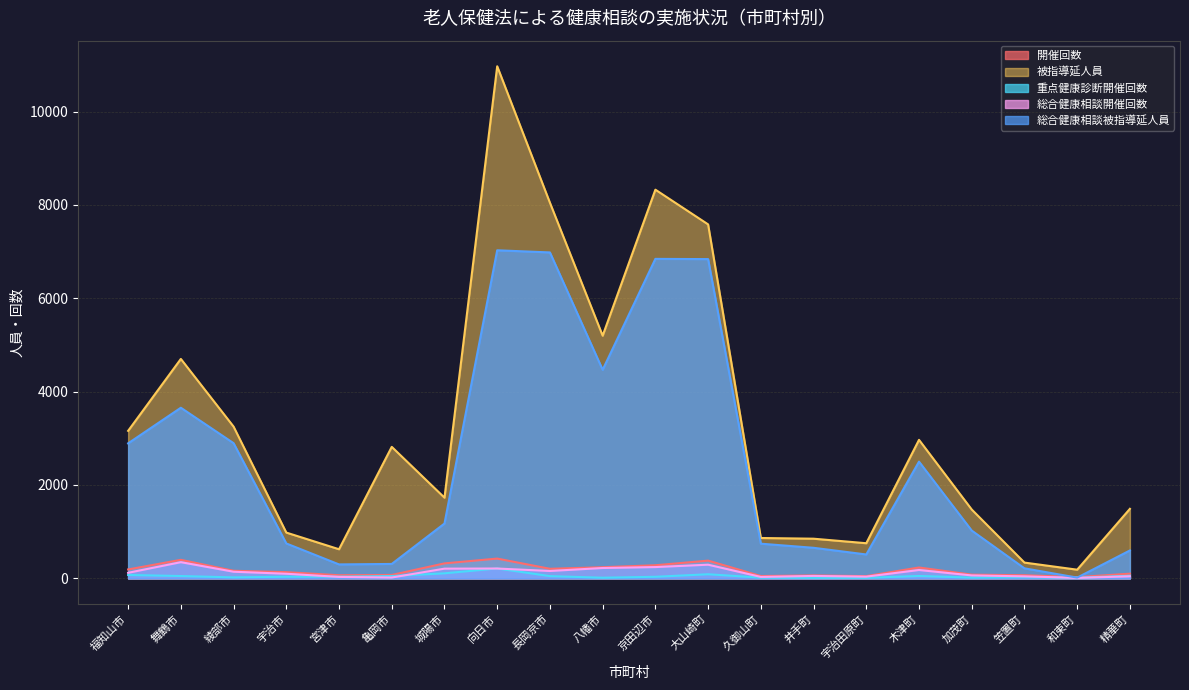

What position from the right is 長岡京市?

12